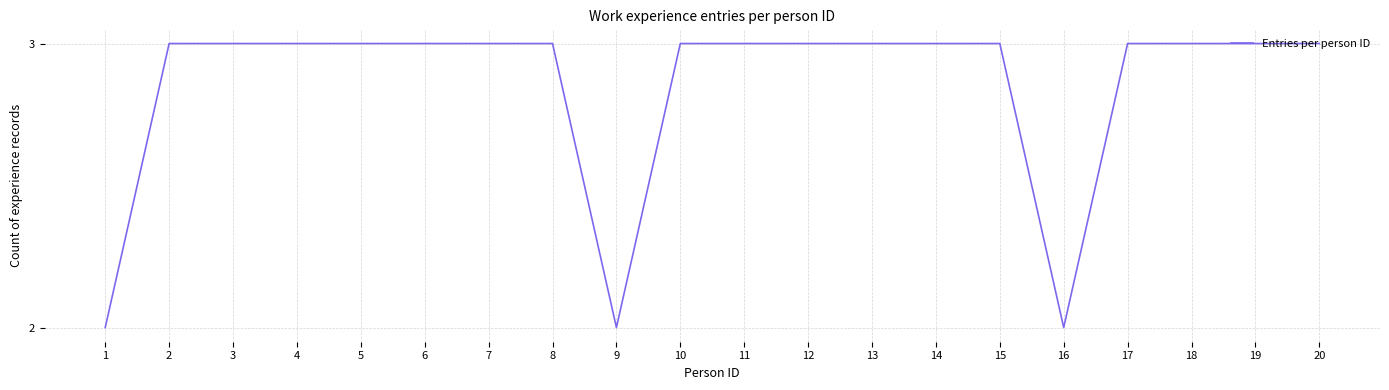

Is it true that the value at 10 is 5?

False